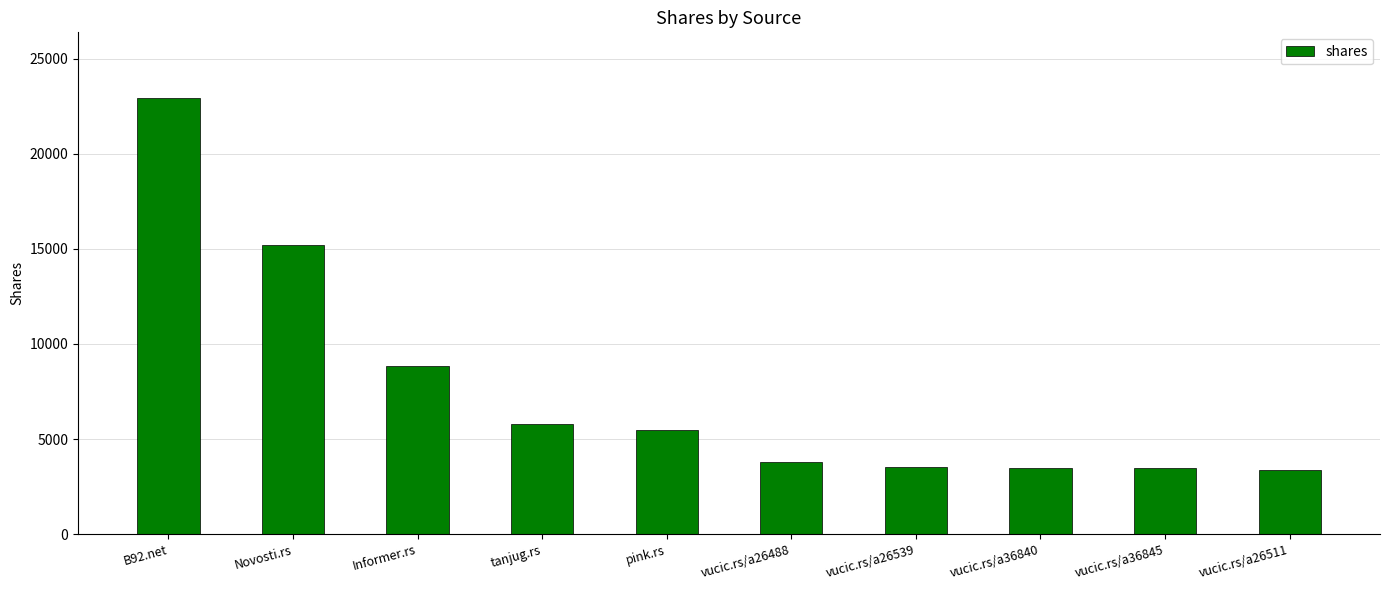

What is the difference between the maximum and minimum values?

19577